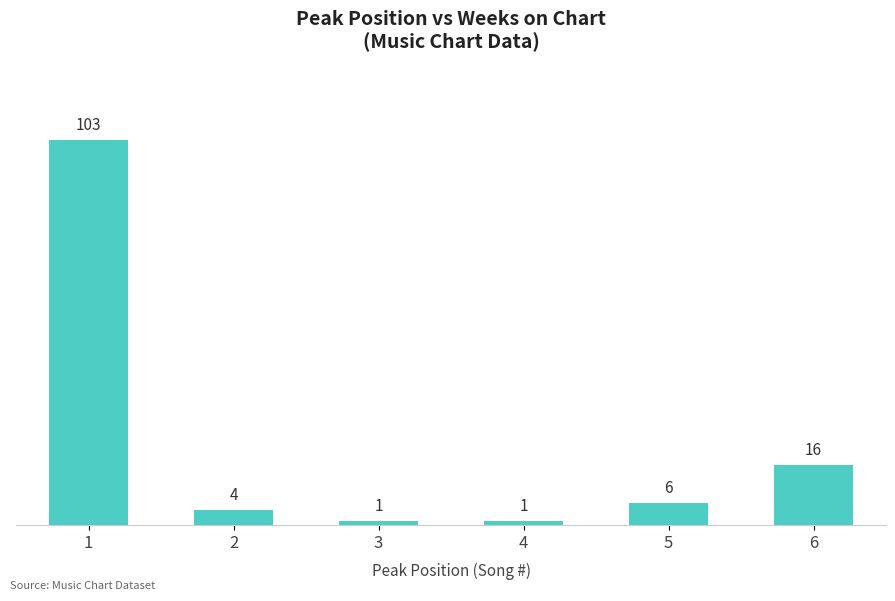

Is it true that the value at 3 is 1?

True